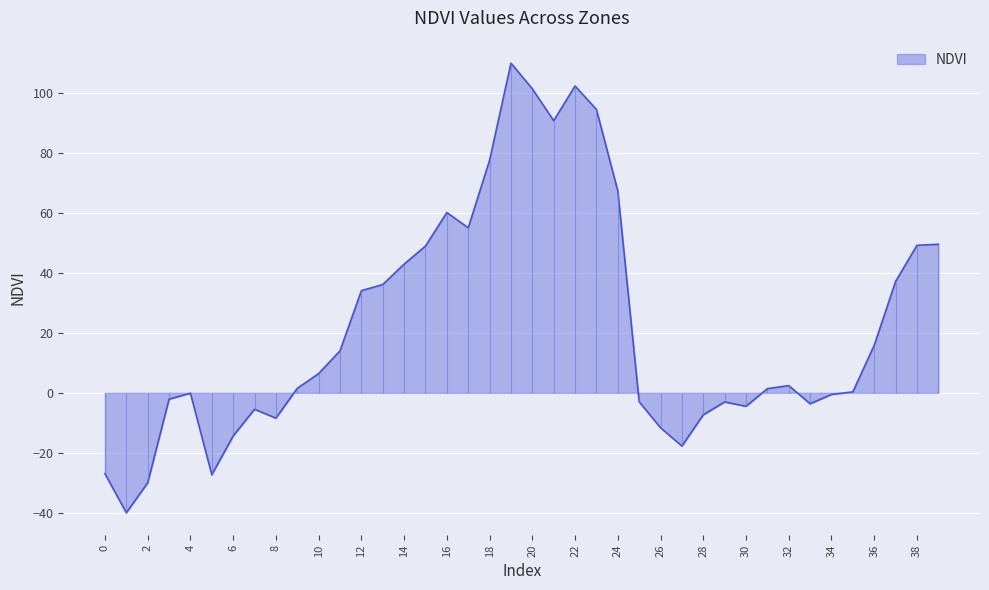

Where does the data first go above 2?

10